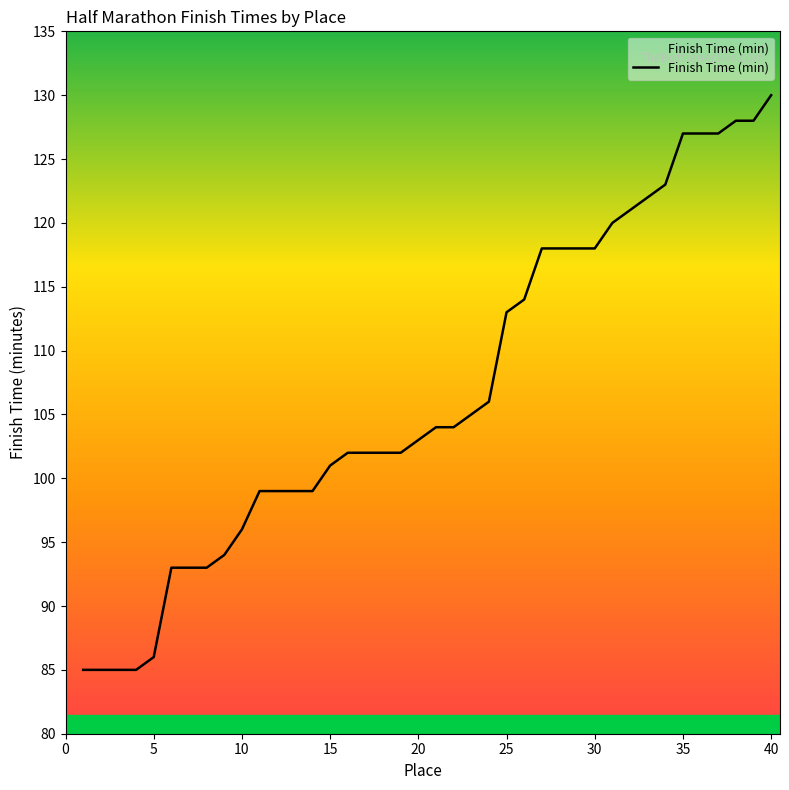

What is the smallest value displayed?

85